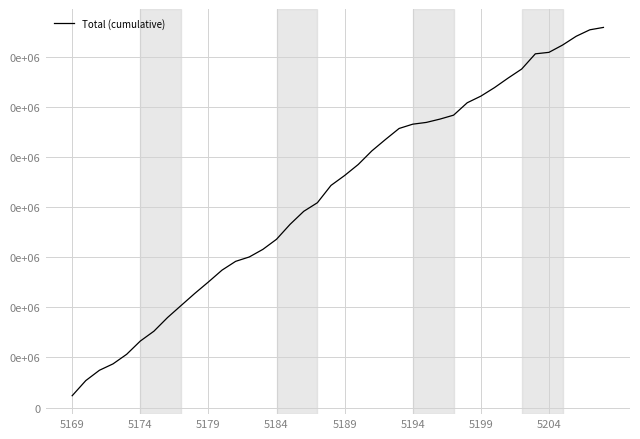

Where does the data first go above 23180?

21